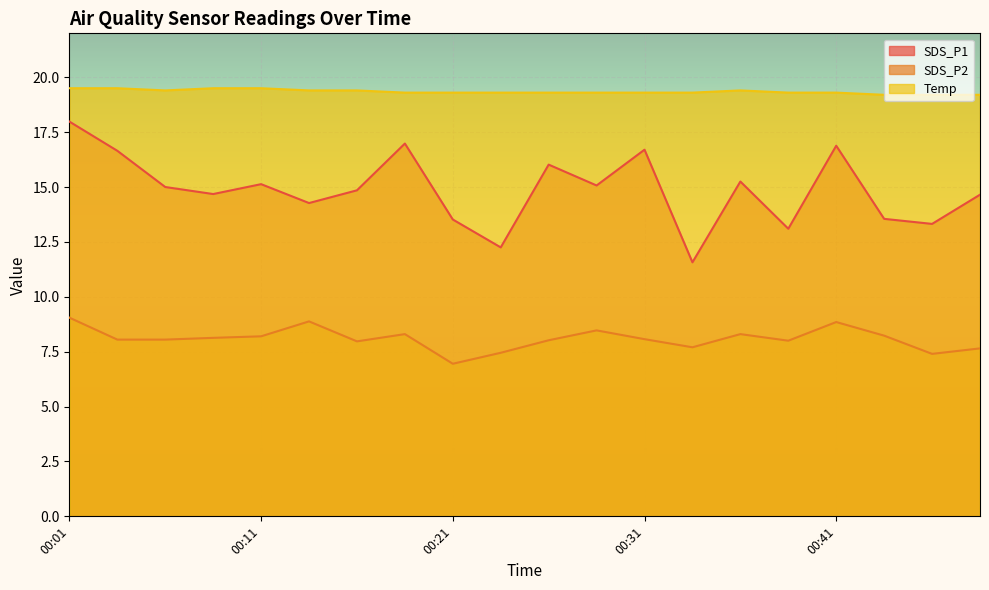

True or false: SDS_P2 and SDS_P1 intersect in this chart.

False